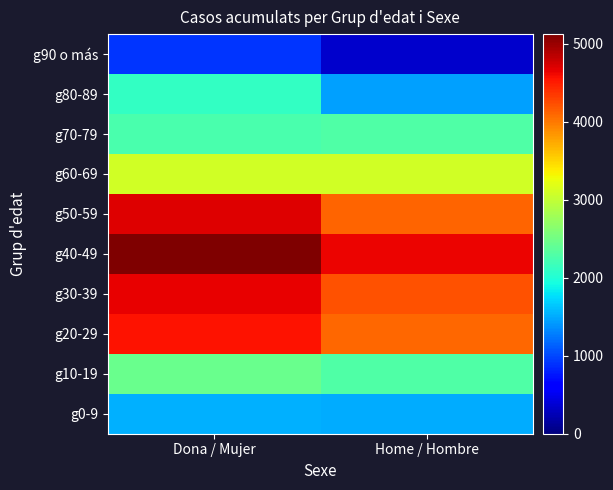

At which category does the chart reach its minimum across all series?

Home / Hombre